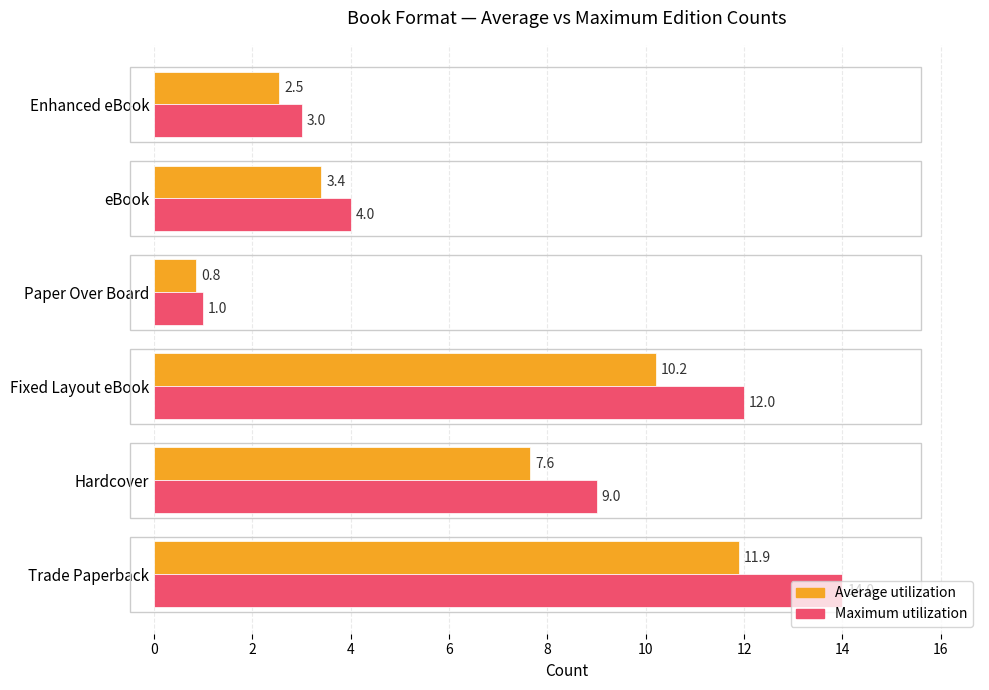

What are all the series names shown in the legend?

Average utilization, Maximum utilization